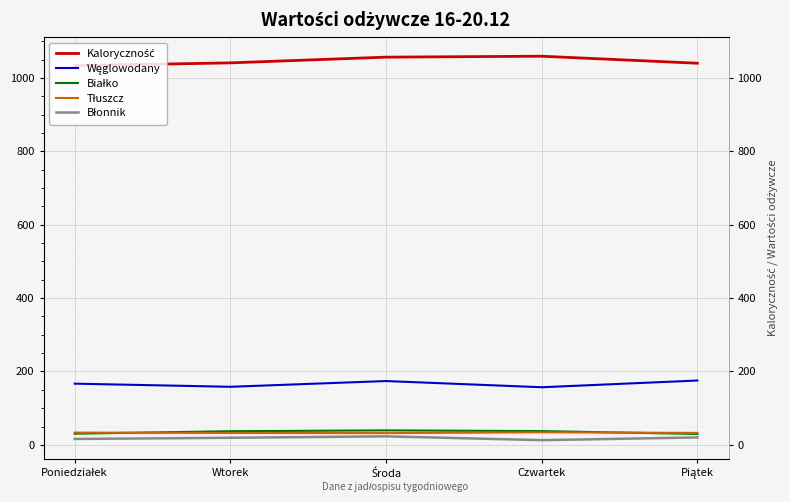

What is the minimum value shown in the chart?

12.9